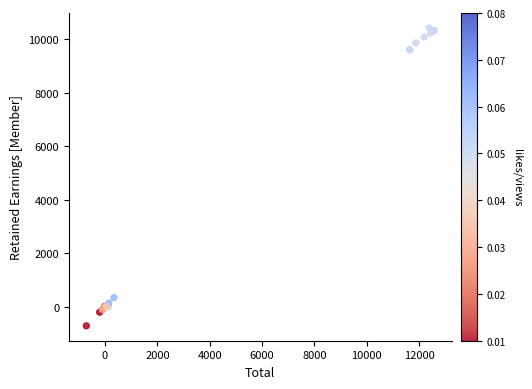

What Y value in the scatter plot is closest to 4856?

340.0